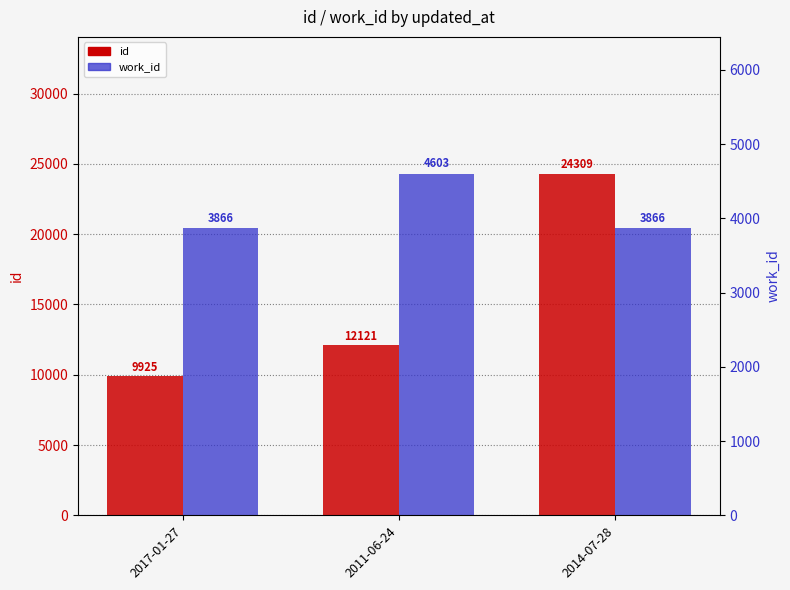

How many groups of bars are there?

3